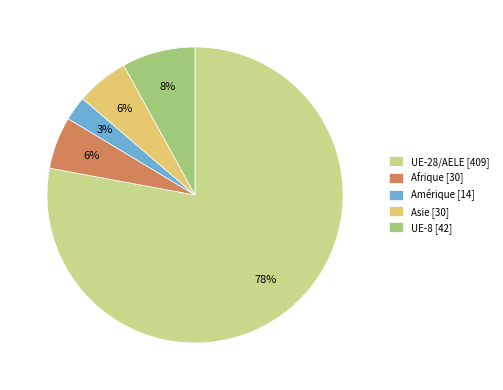

Does any single category account for the majority?

Yes